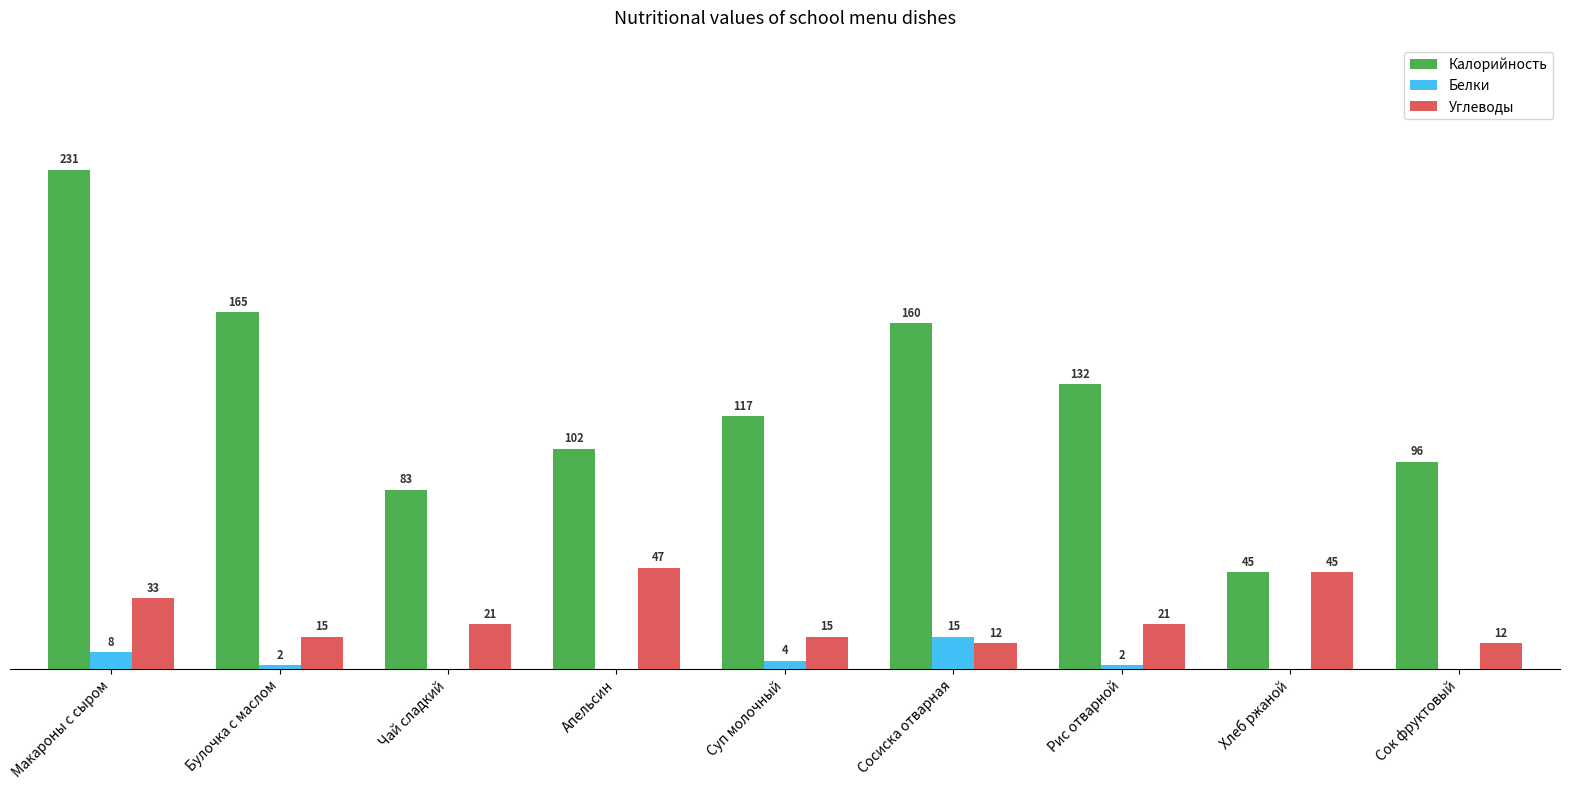

Which series changed the most between Апельсин and Суп молочный?

Углеводы